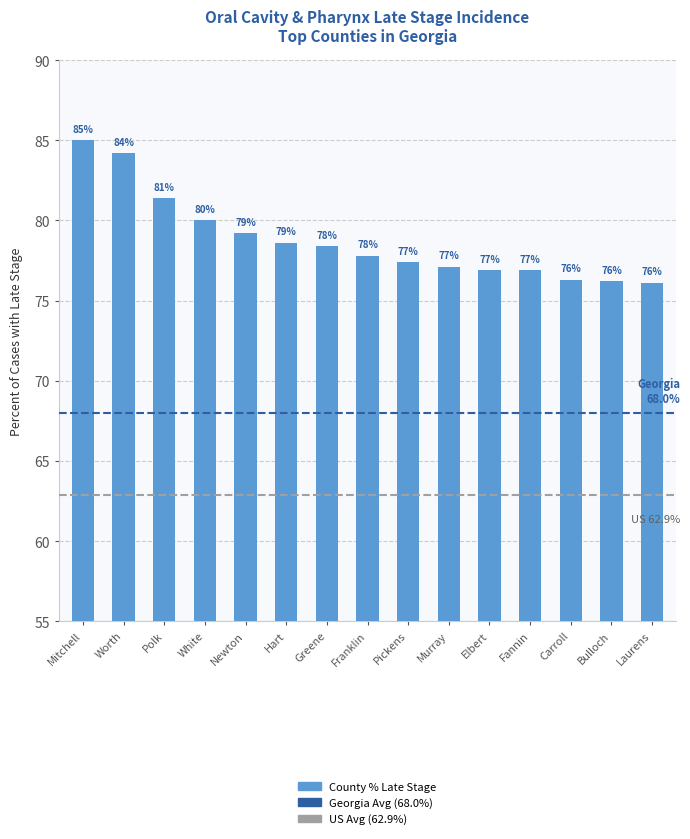

What is the difference between the values at Carroll and White?

3.7